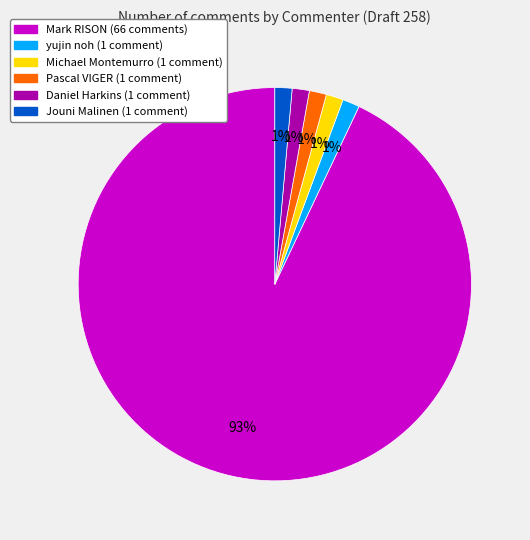

Count the number of slices in the pie.

6